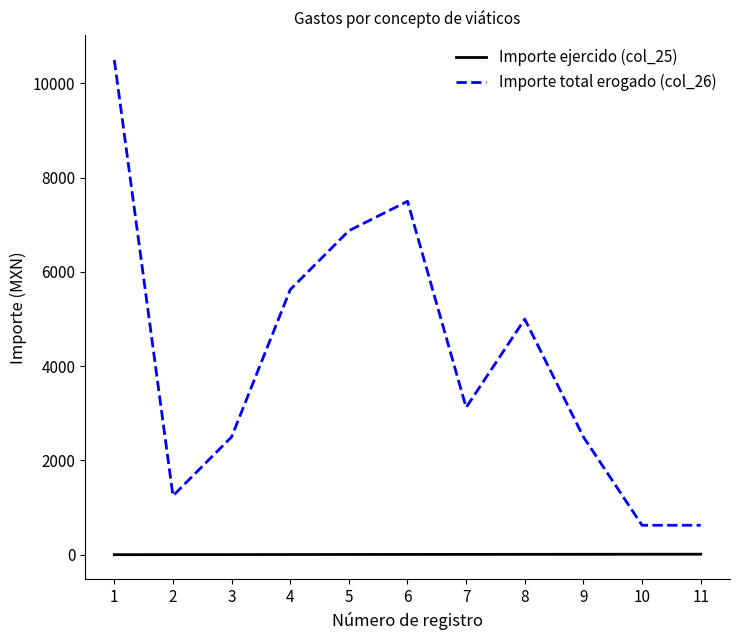

Count the number of categories in the chart.

11